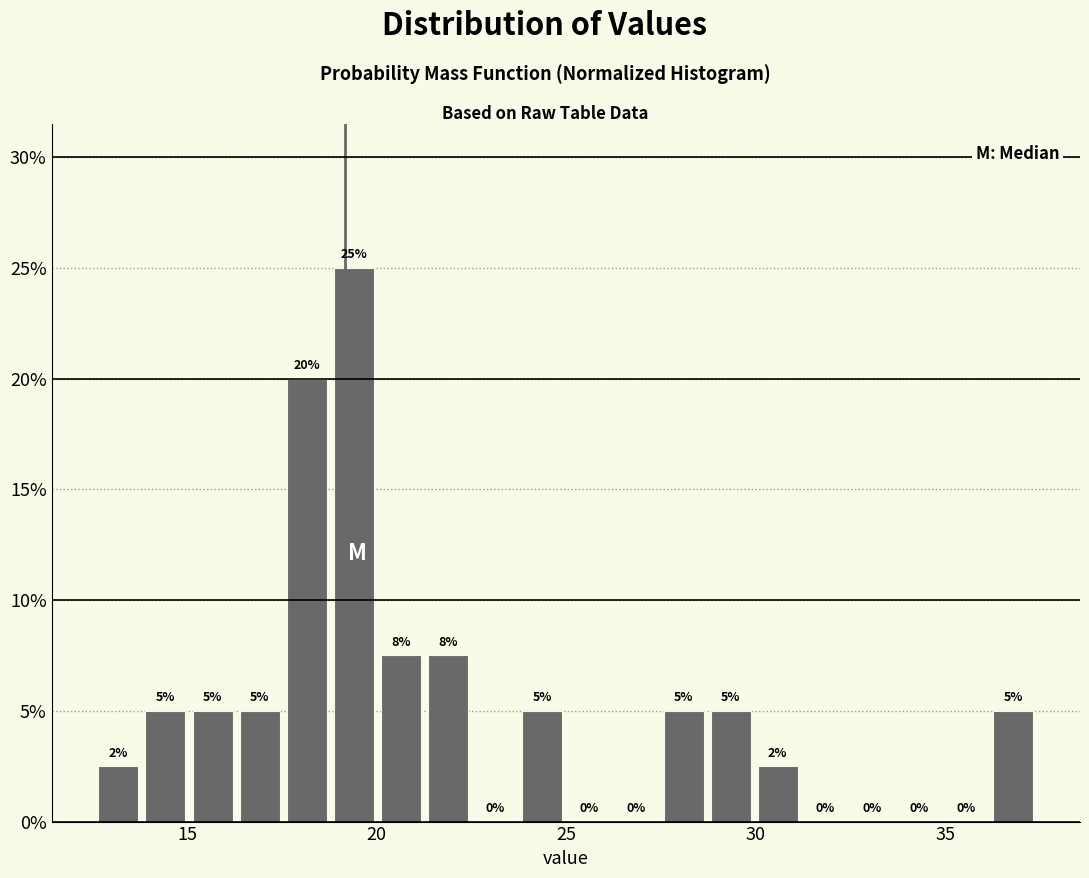

Around what value on the x-axis is the tallest bar? Give the approximate position of its centre, as read against the axis.

19.5